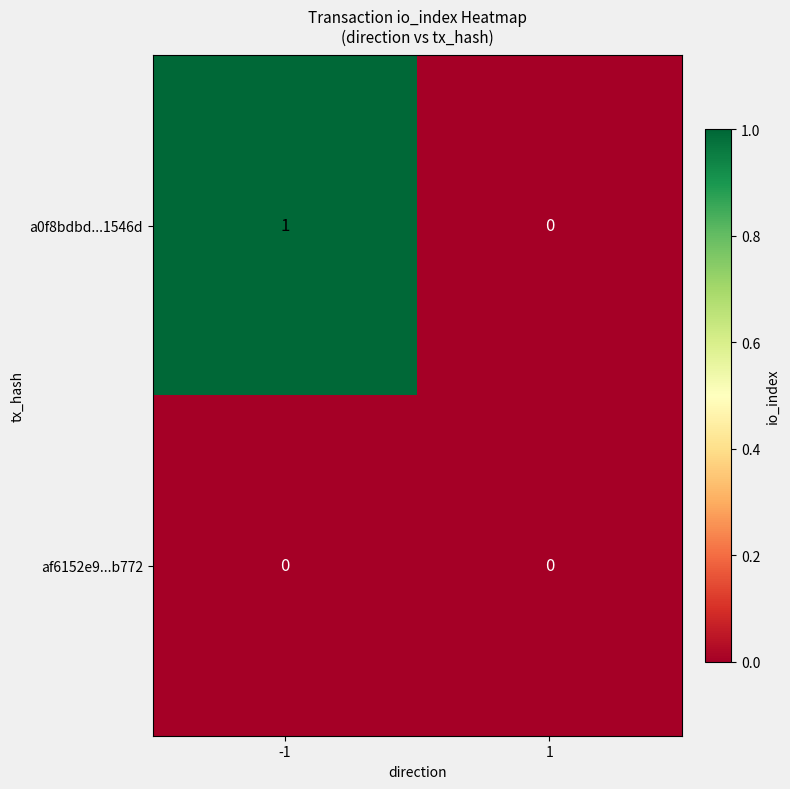

Reading left to right, list all the values displayed in this chart.

a0f8bdbd...1546d: -1=1	1=0
af6152e9...b772: -1=0	1=0